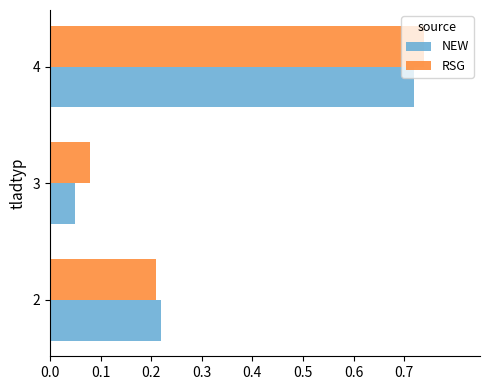

How many RSG values are between 0 and 1?

3